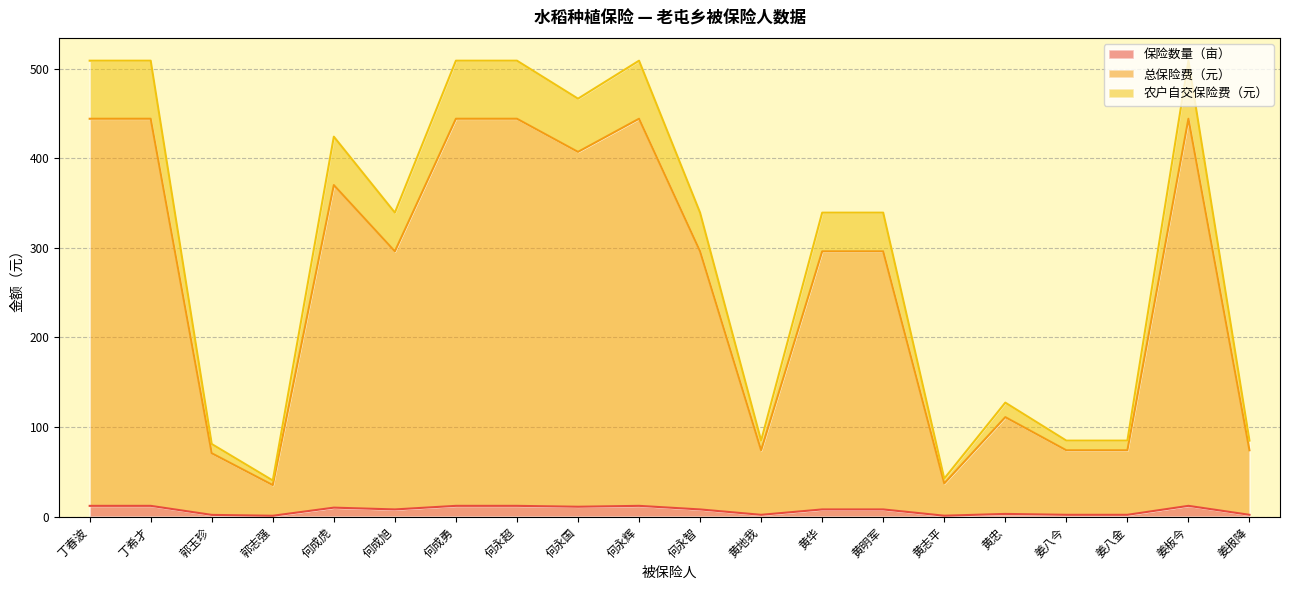

Which series has the largest total across all categories?

总保险费（元）